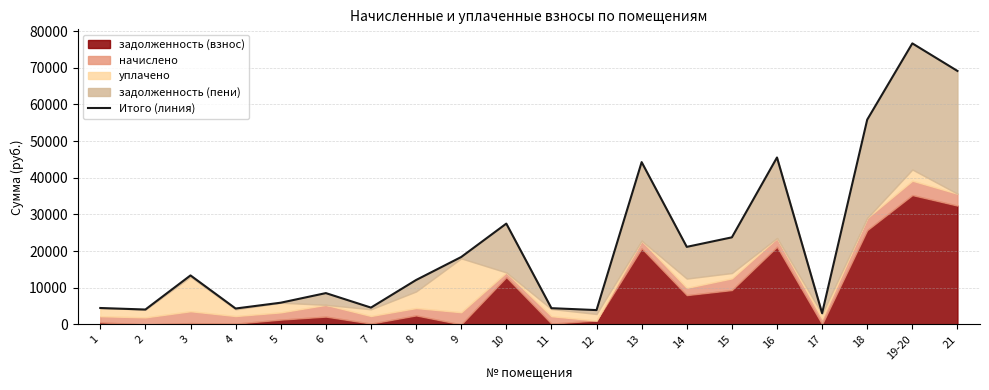

Reading right to left, transcribe all the data shown in this chart.

21=69127.4	19-20=76641.8	18=55844.6	17=3060.7	16=45523.9	15=23743.4	14=21147.6	13=44259.8	12=3906.6	11=4428.0	10=27491.3	9=18379.1	8=12109.2	7=4584.6	6=8538.7	5=5919.0	4=4334.8	3=13363.3	2=4060.8	1=4475.2